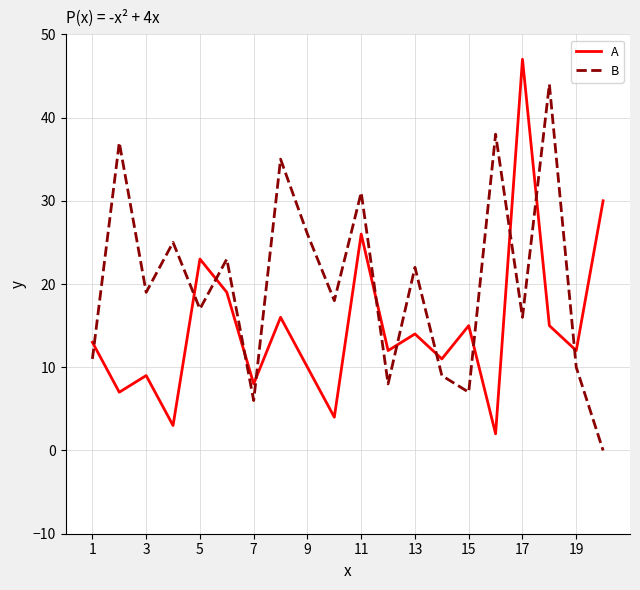

True or false: B and A cross at least once.

True